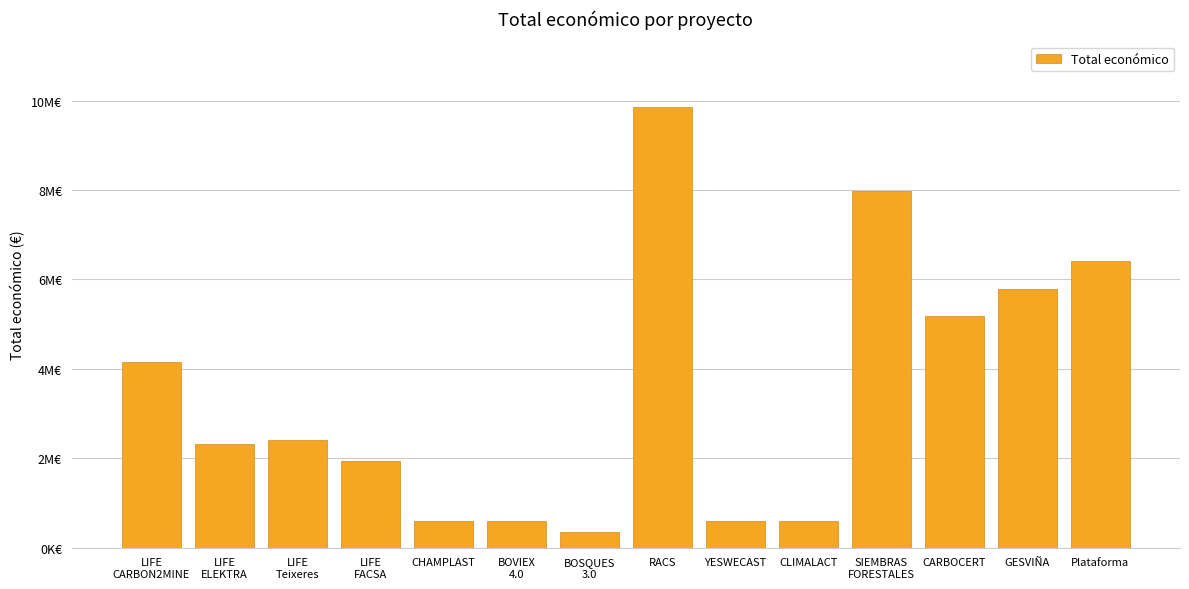

What is the label of the 7th bar from the left?

BOSQUES
3.0